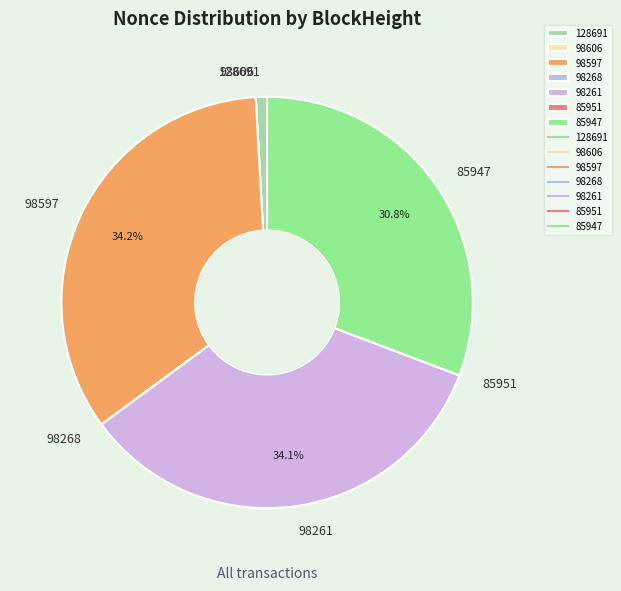

What percentage is NOT represented by 98261?

65.9%